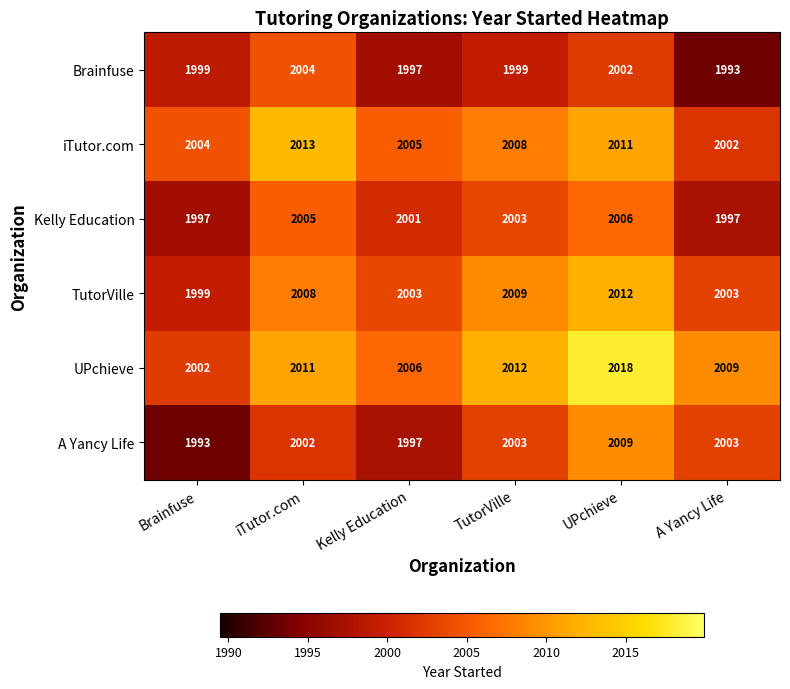

What is the approximate value of UPchieve at UPchieve?

2018